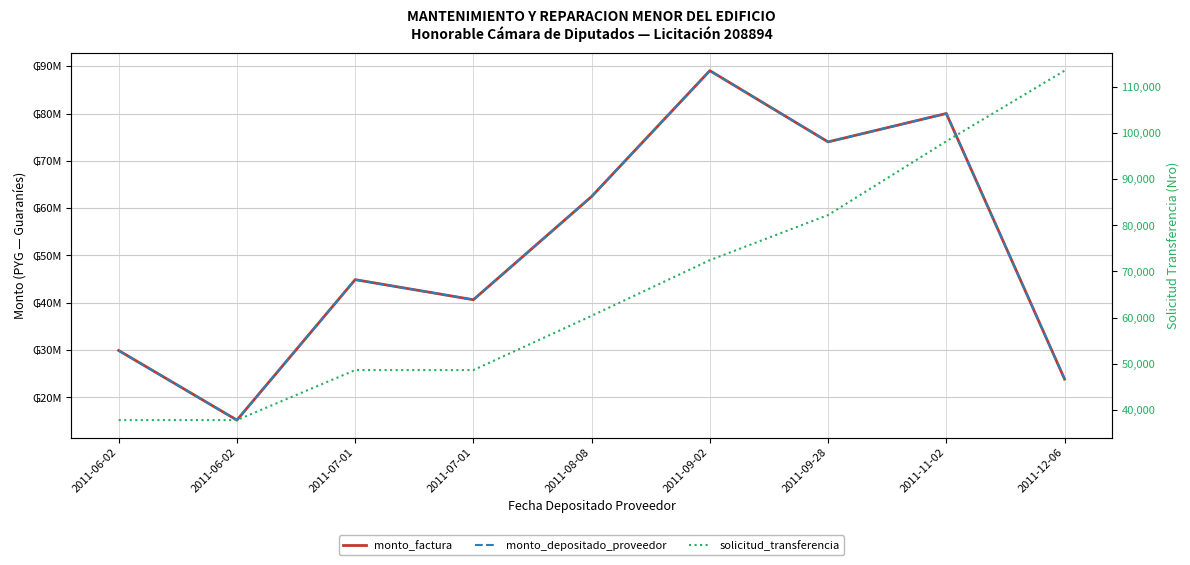

True or false: monto_depositado_proveedor and solicitud_transferencia cross at least once.

False